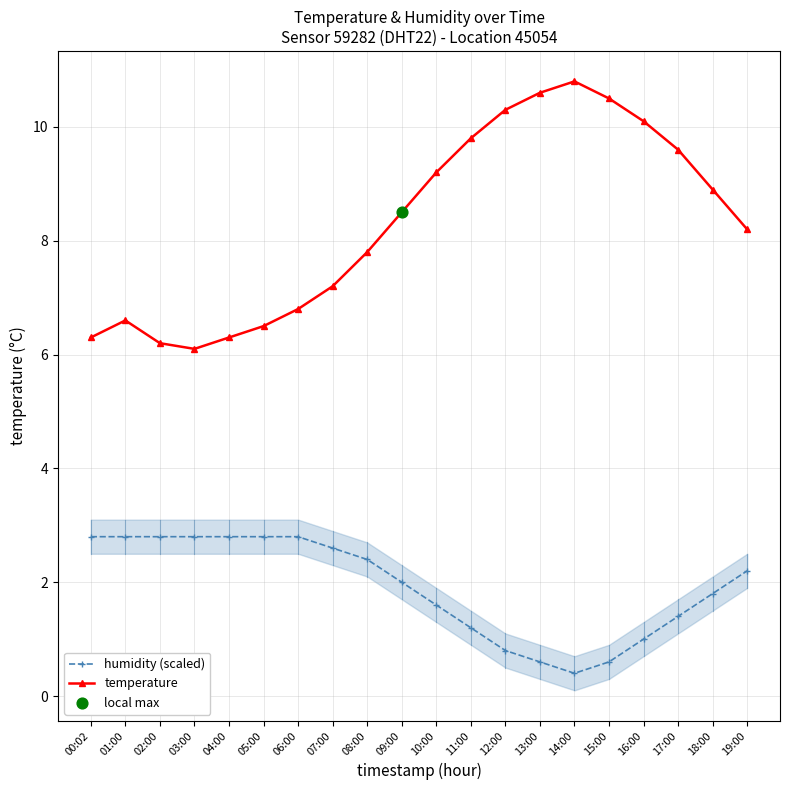

What is the total value across all series at 00:02?

9.1